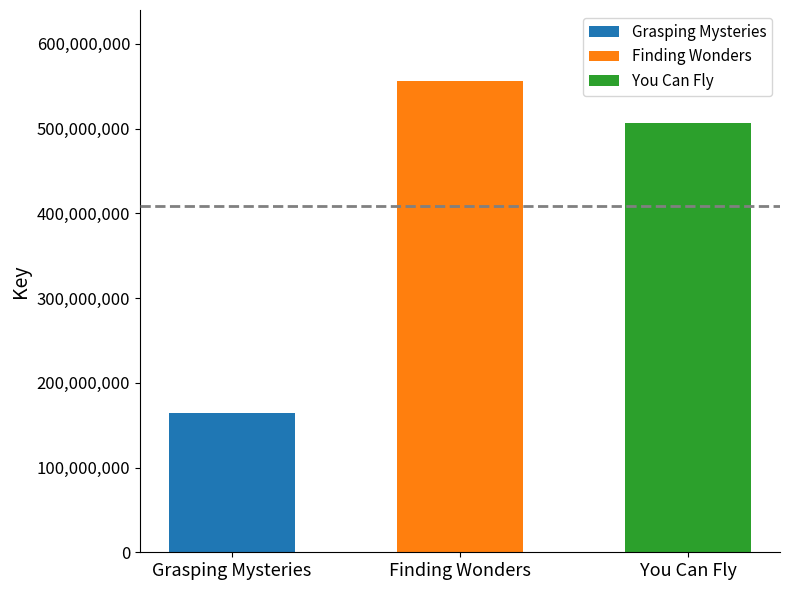

What is the change in value from Grasping Mysteries to Finding Wonders?

+391889244